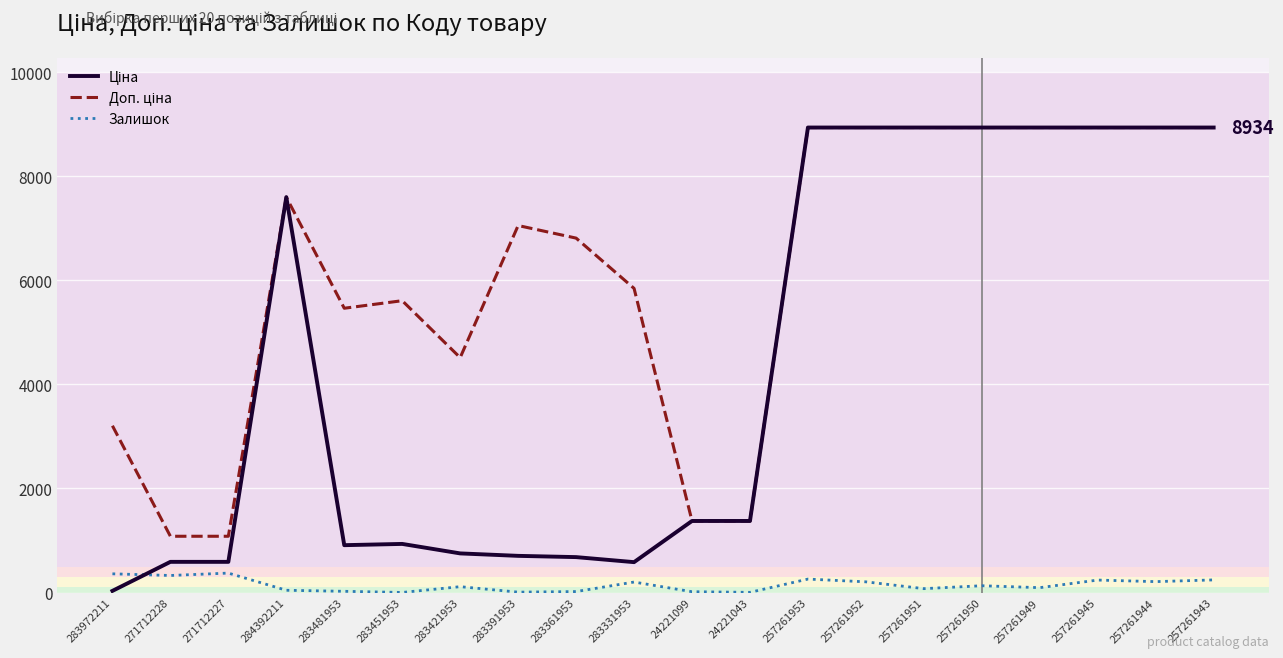

The Залишок series shows 4.0 at 24221043. True or false?

True